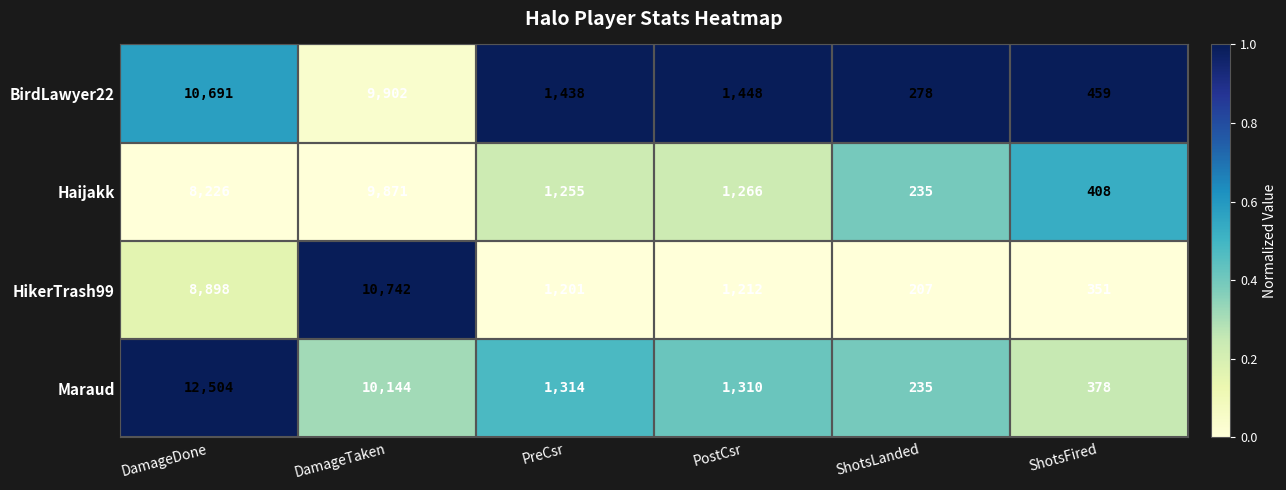

The value of Maraud at PostCsr is 285. True or false?

False